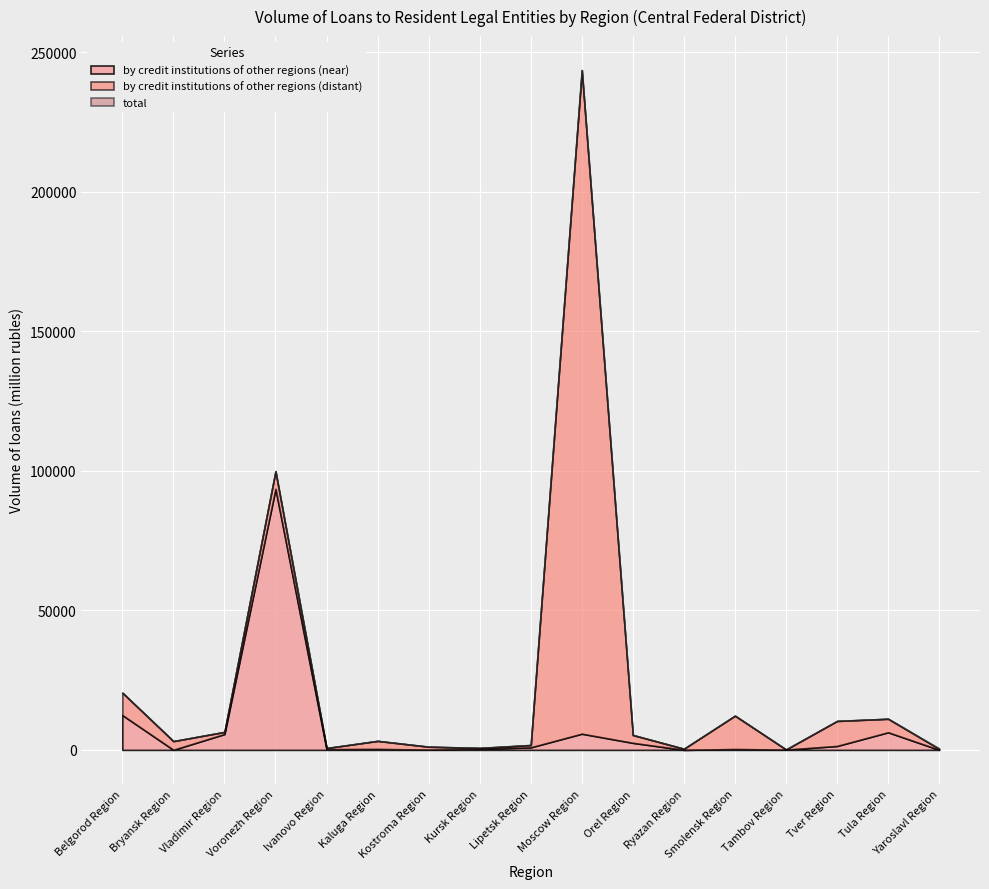

How many values in the by credit institutions of other regions (near) series are below 904?

9